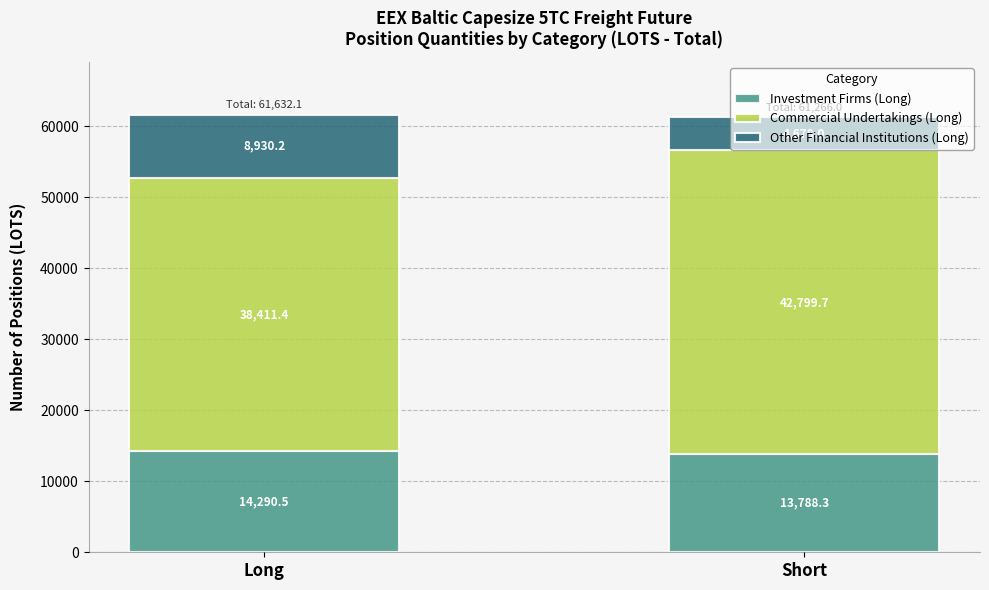

At which category is the sum across all series the highest?

Long